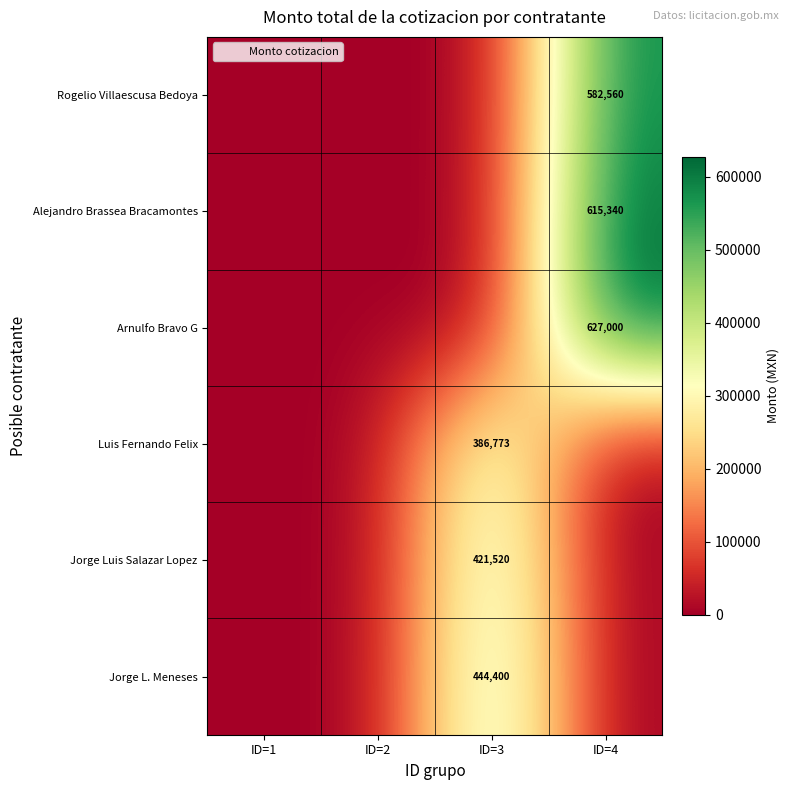

What is the spread (max minus min) of values at ID=3?

444400.0